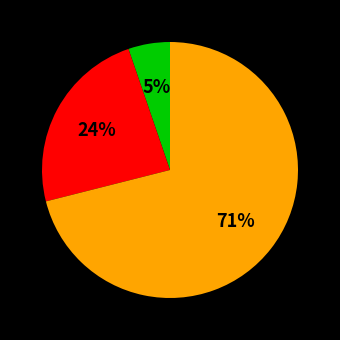

To the nearest percent, what is the difference between the largest and smallest slice percentages?

66%